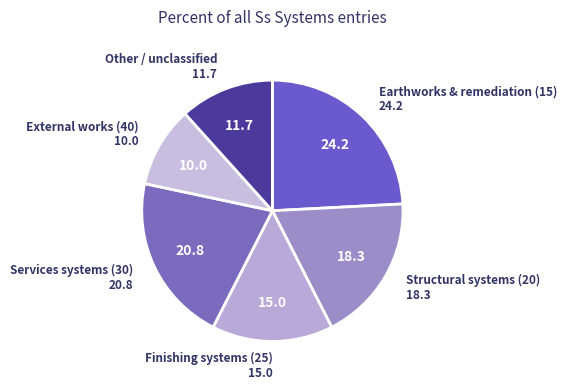

Is the sum of External works (40) and Structural systems (20) greater than half?

No